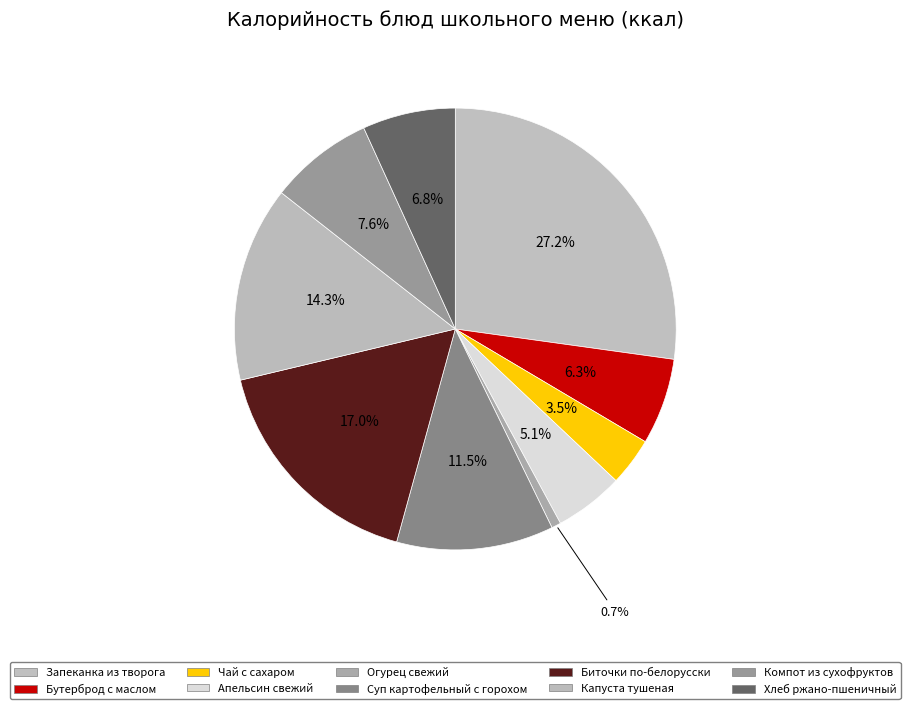

Which slice is the largest?

Запеканка из творога